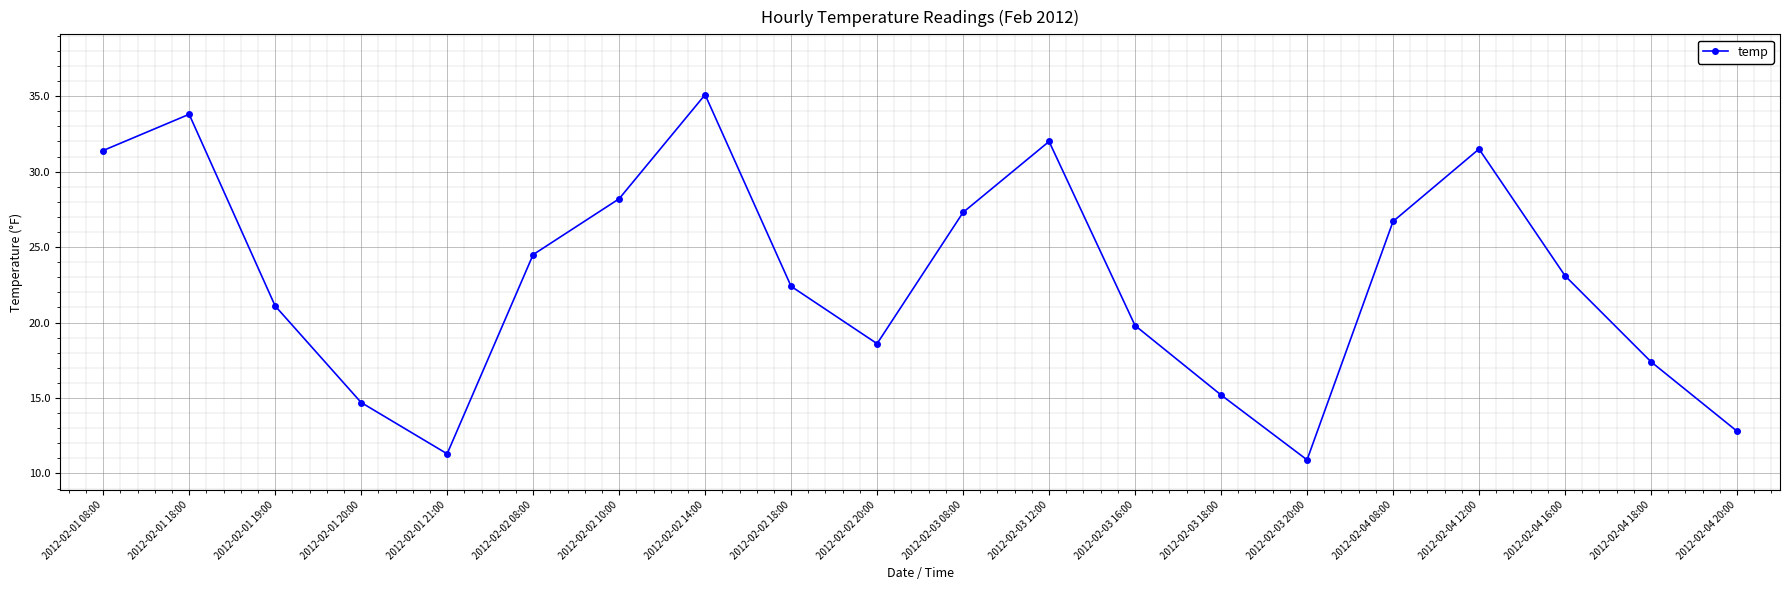

At which category does the data reach its first local valley?

2012-02-01 21:00